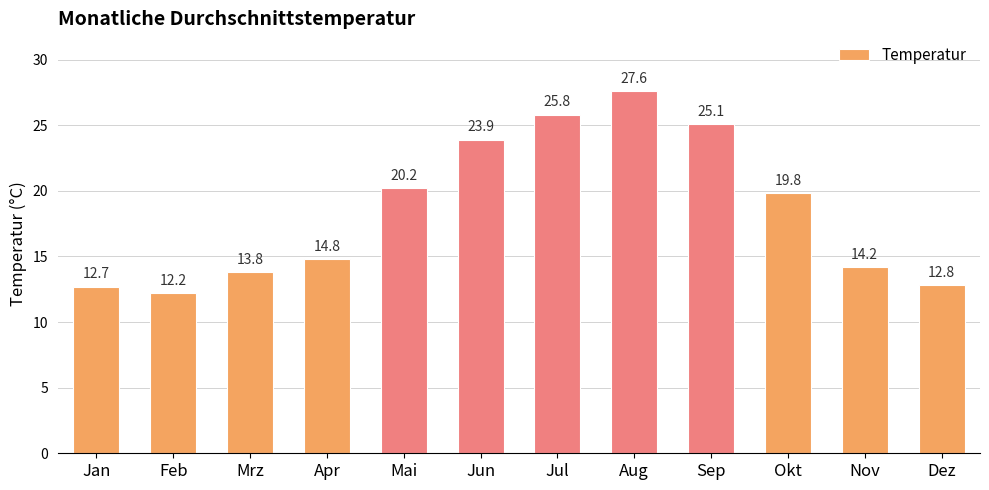

Approximately how many times larger is the value at Apr compared to Jan?

1.2